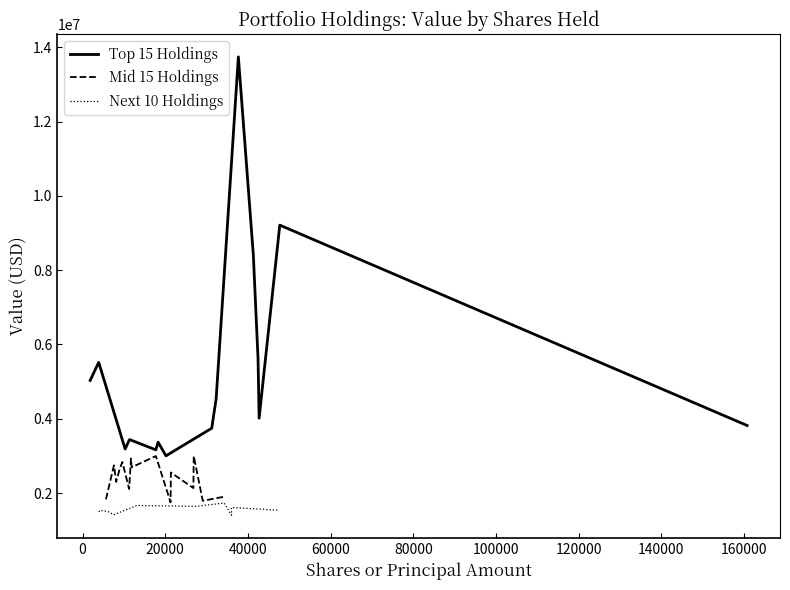

List the series in order of their overall mean, lowest first.

Next 10 Holdings - Value, Mid 15 Holdings - Value, Top 15 Holdings - Value